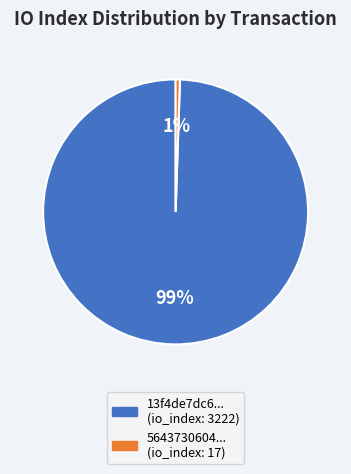

Is there any slice that represents more than half of the pie?

Yes